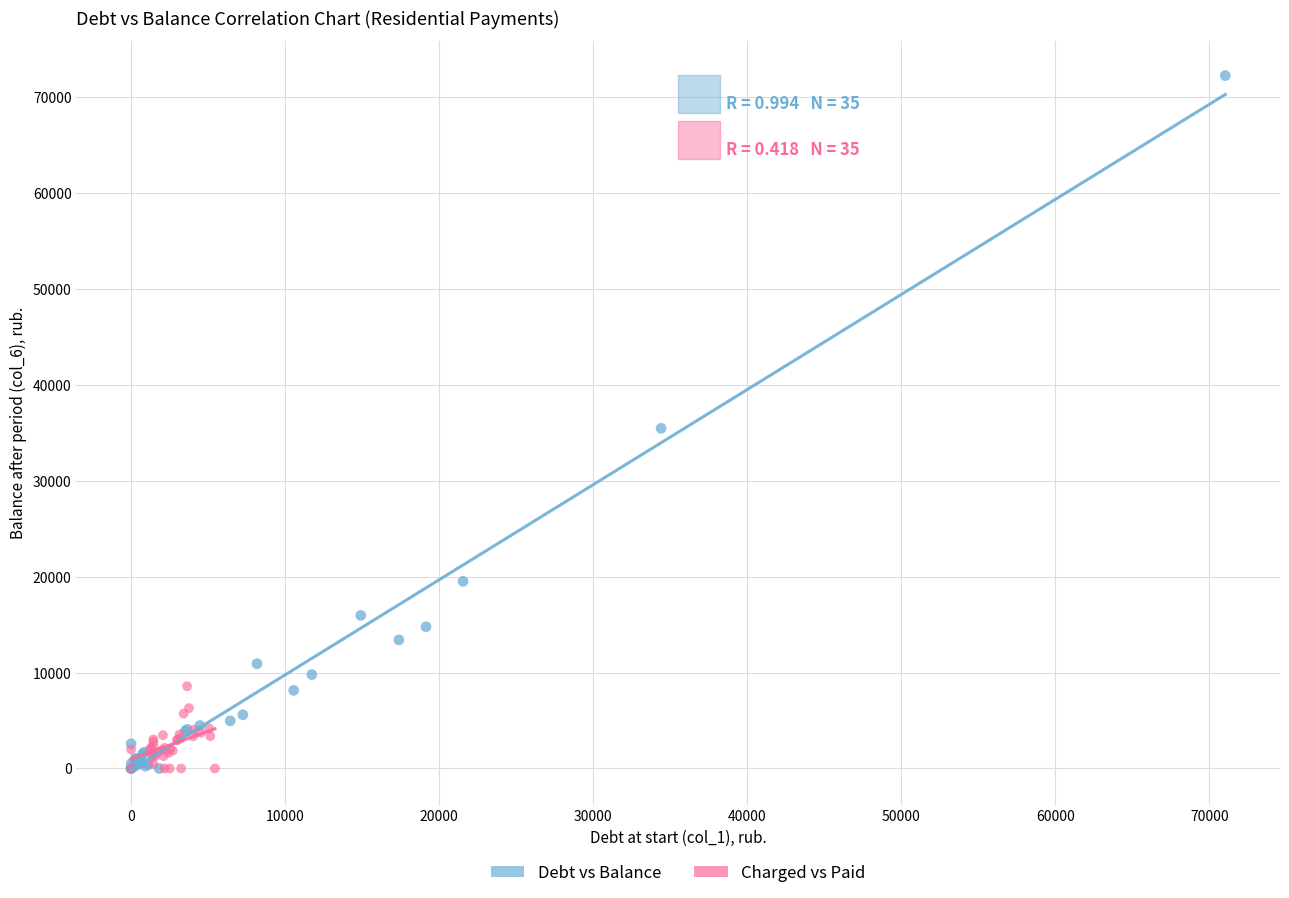

What are all the series names shown in the legend?

Debt vs Balance, Charged vs Paid